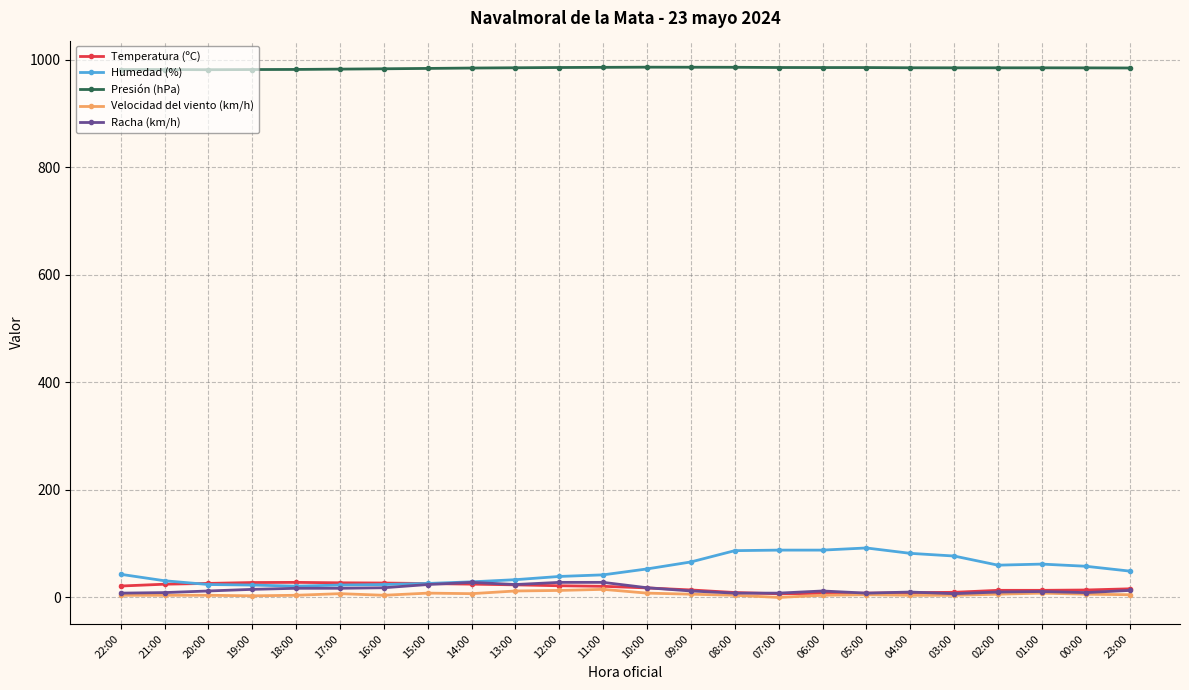

Which series has the largest total across all categories?

Presión (hPa)